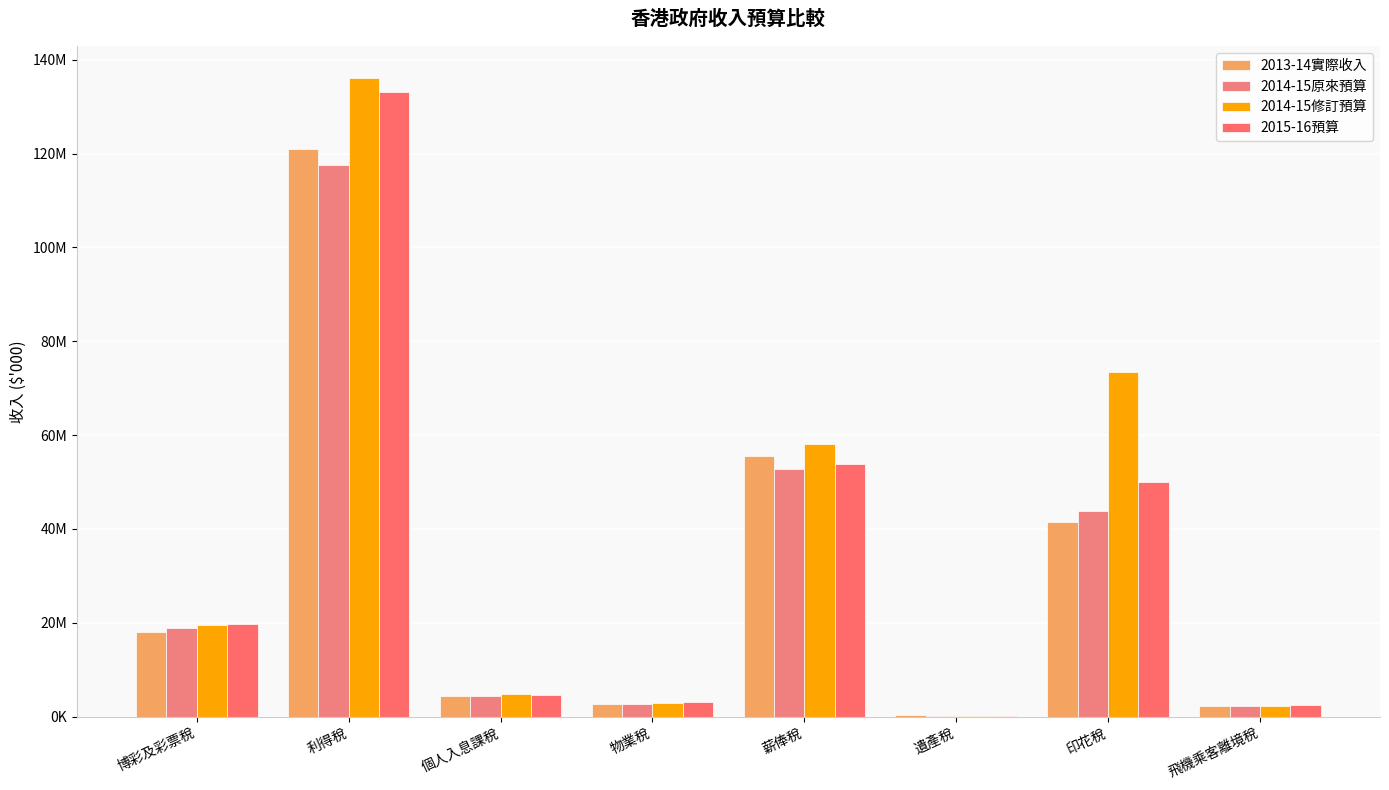

Are the bars horizontal?

No